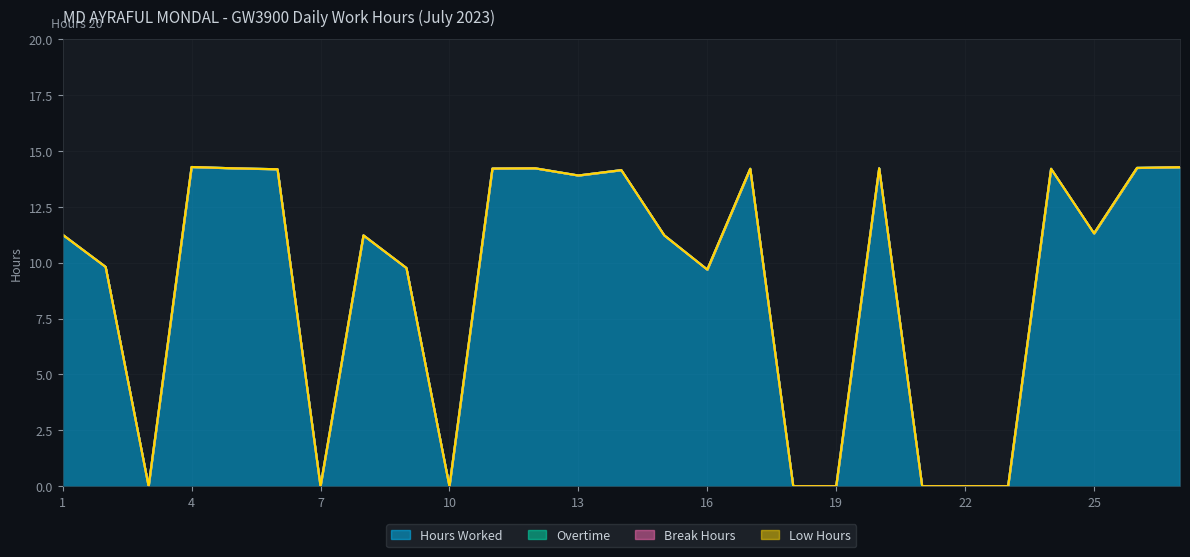

True or false: Low Hours has more than 2 interior local peaks.

False